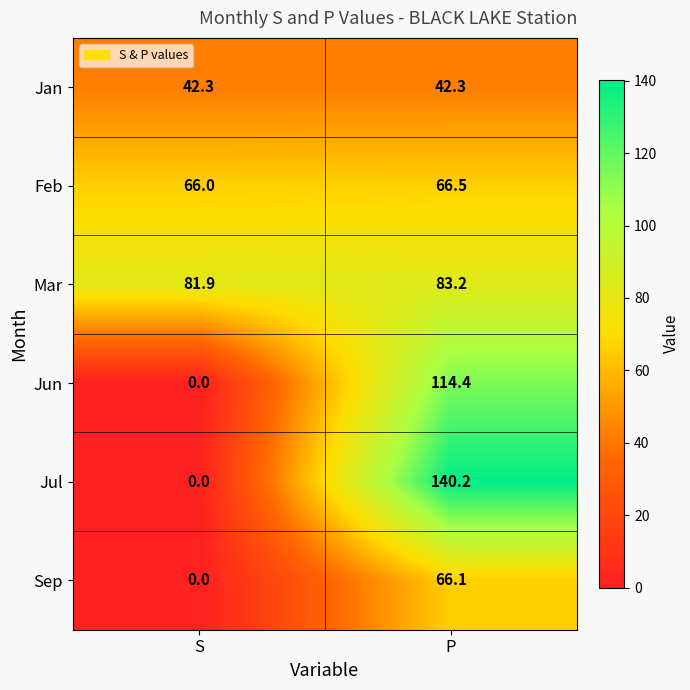

What is the greatest value displayed?

140.2